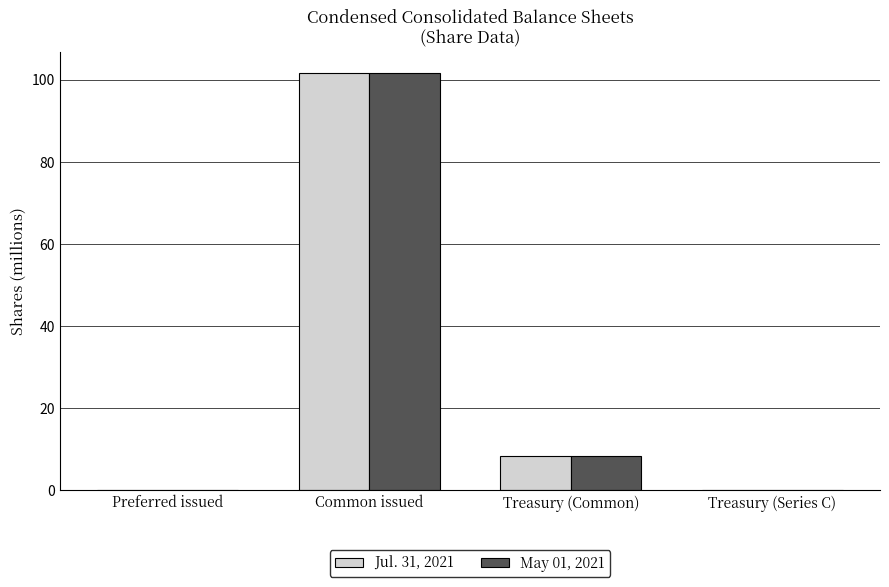

Where is Jul. 31, 2021 nearest to the value 50?

Treasury (Common)